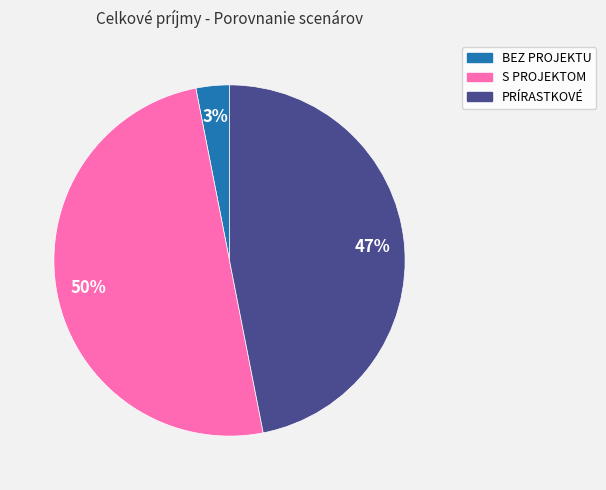

True or false: PRÍRASTKOVÉ accounts for 33% of the total.

False